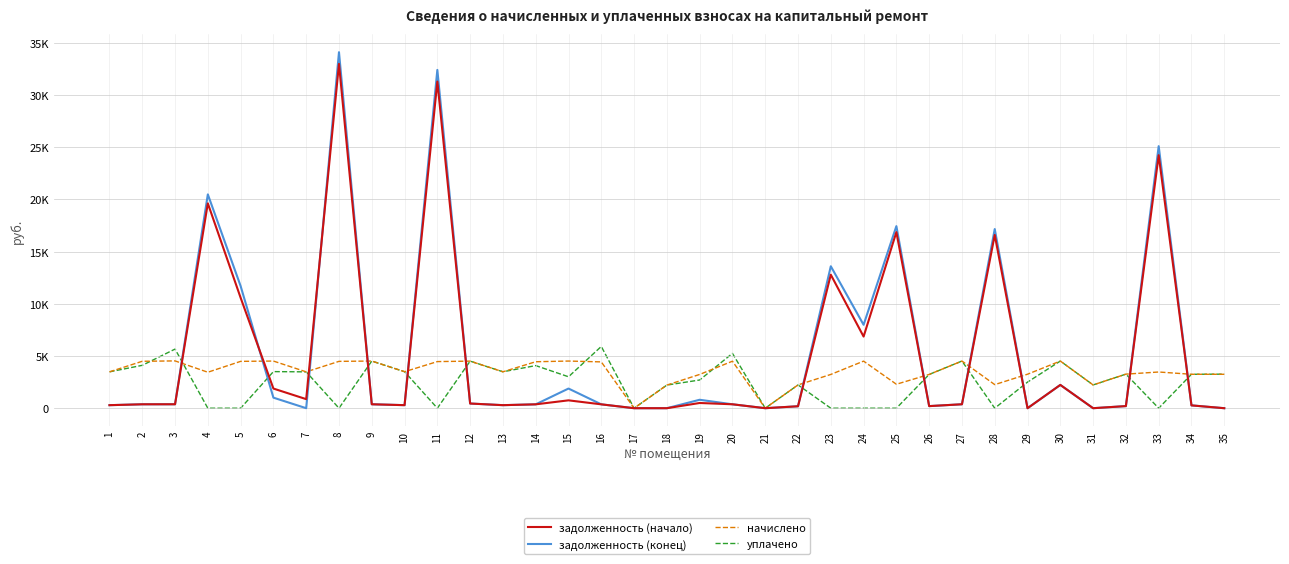

Between which two adjacent categories do начислено and задолженность (конец) first intersect?

3 and 4